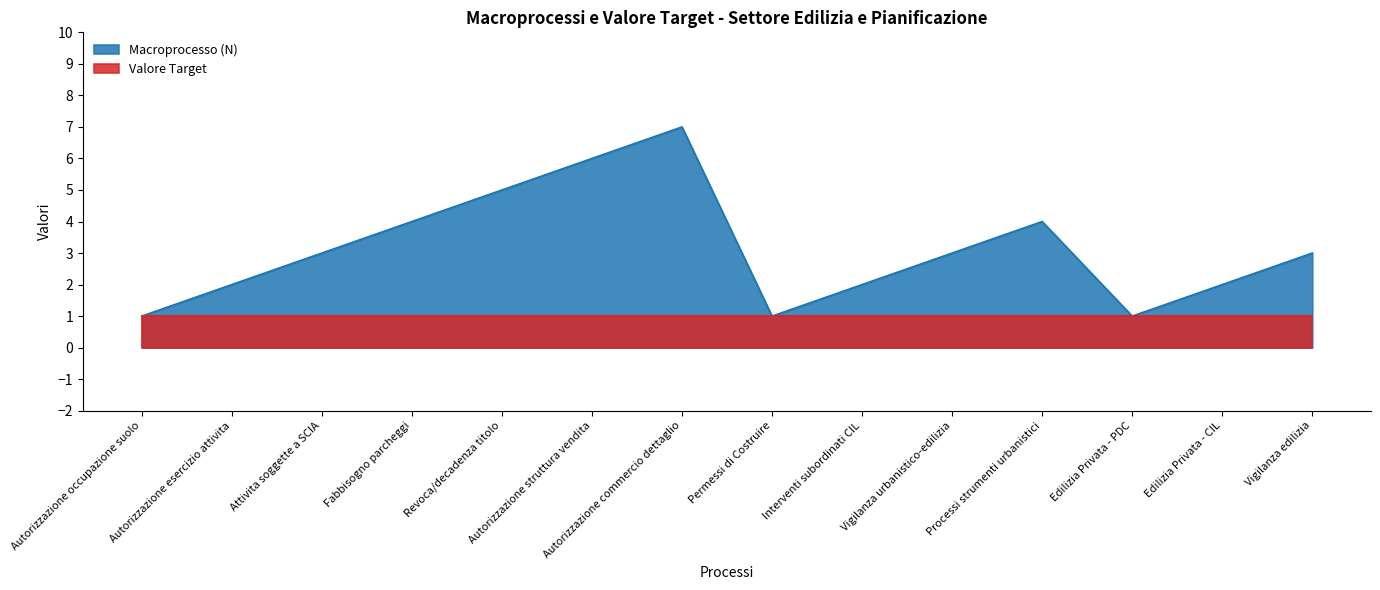

Count the values in the range 2 to 4.

8